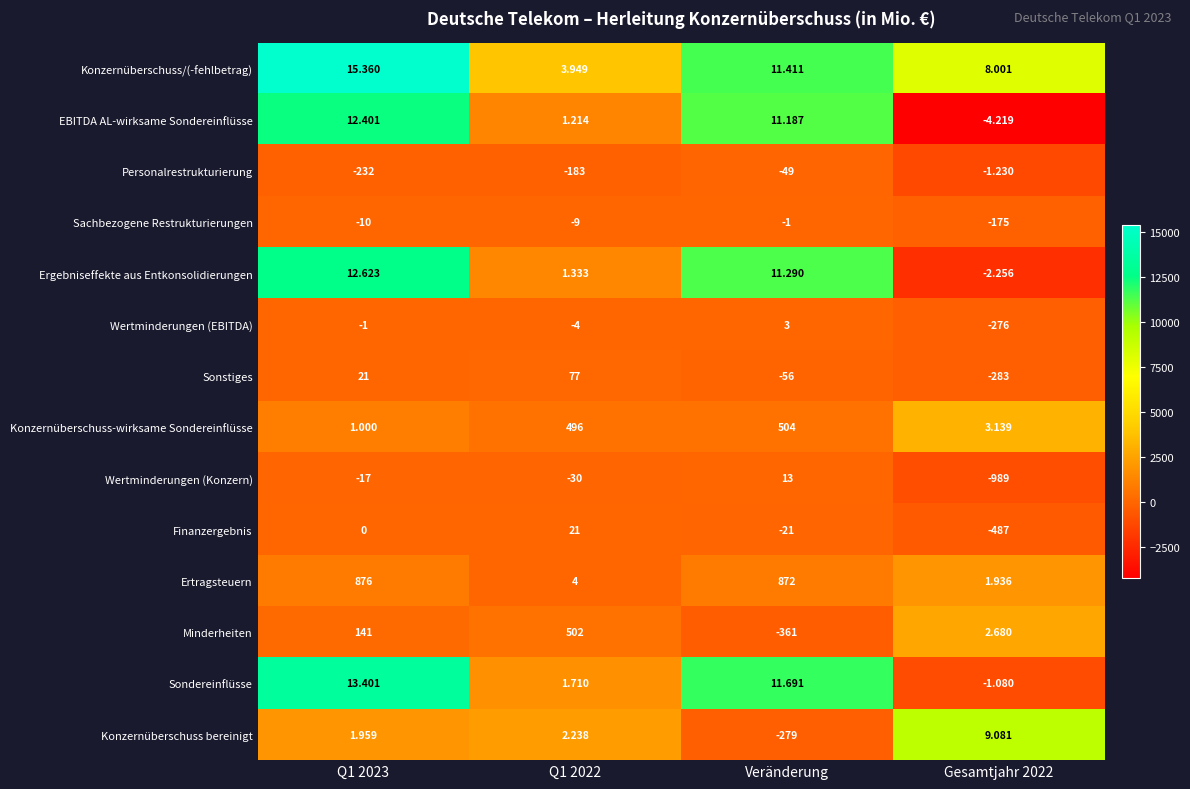

Which series has the largest range (max minus min)?

Wertminderungen (Konzern)